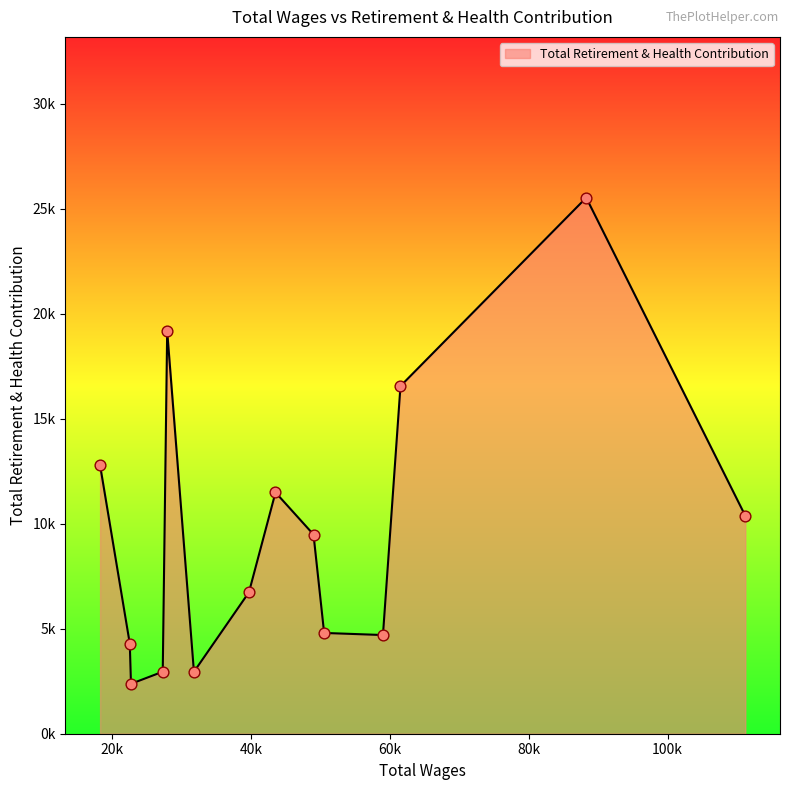

Does the chart have visible grid lines?

No